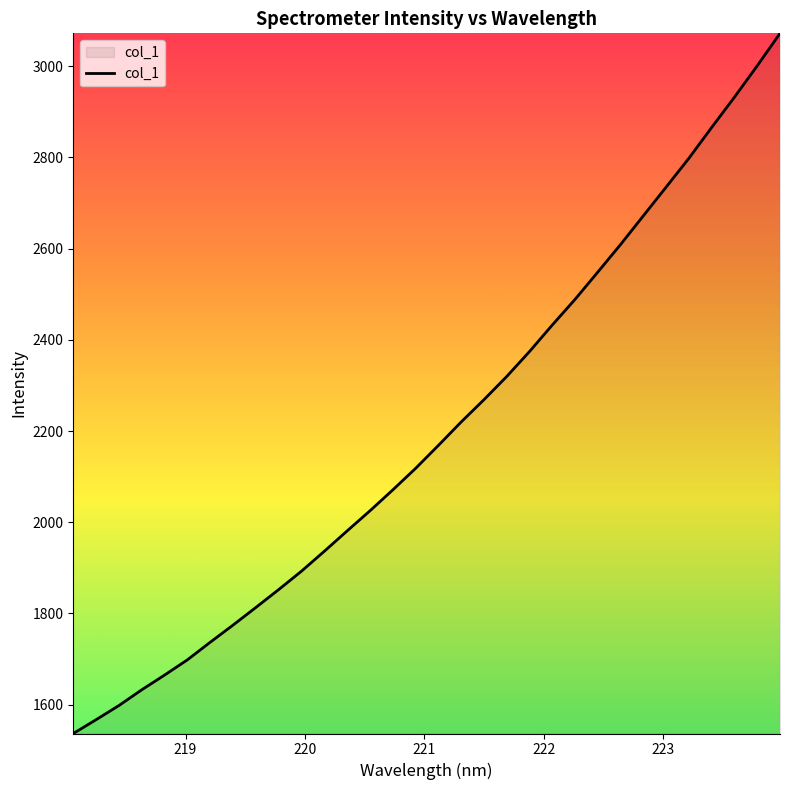

What is the difference between the maximum and minimum values?

1535.5